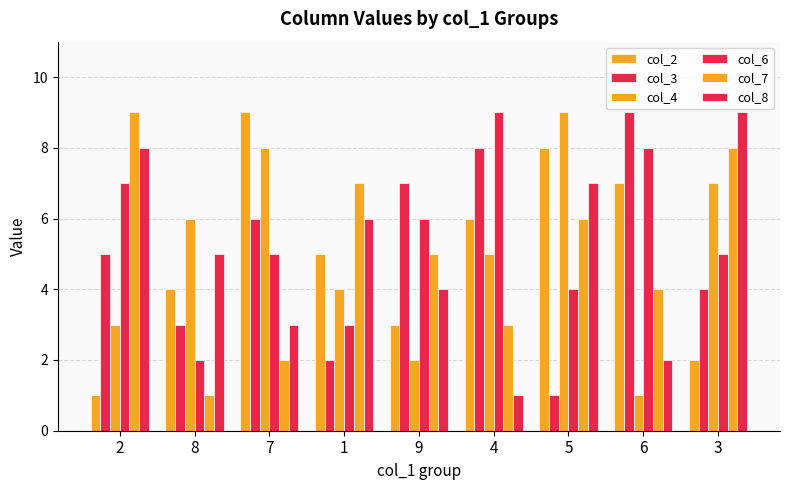

How many groups of bars are there?

9